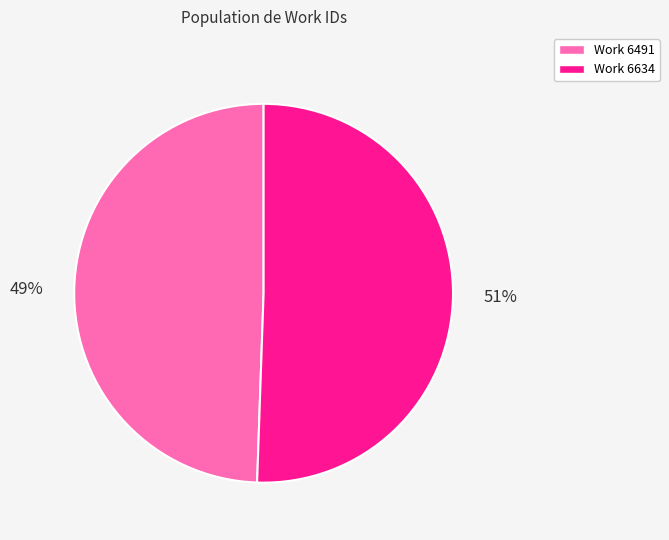

To the nearest percent, what is the average slice percentage?

50%